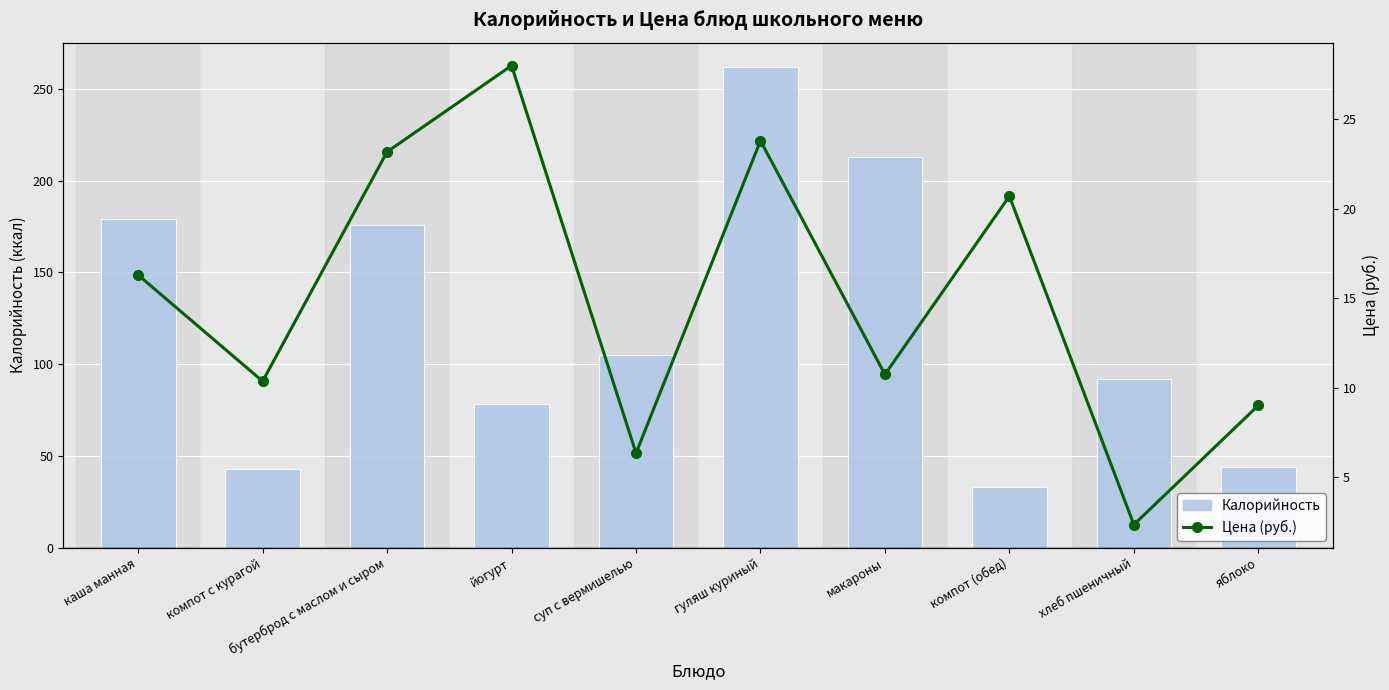

What are all the series names shown in the legend?

Калорийность, Цена (руб.)